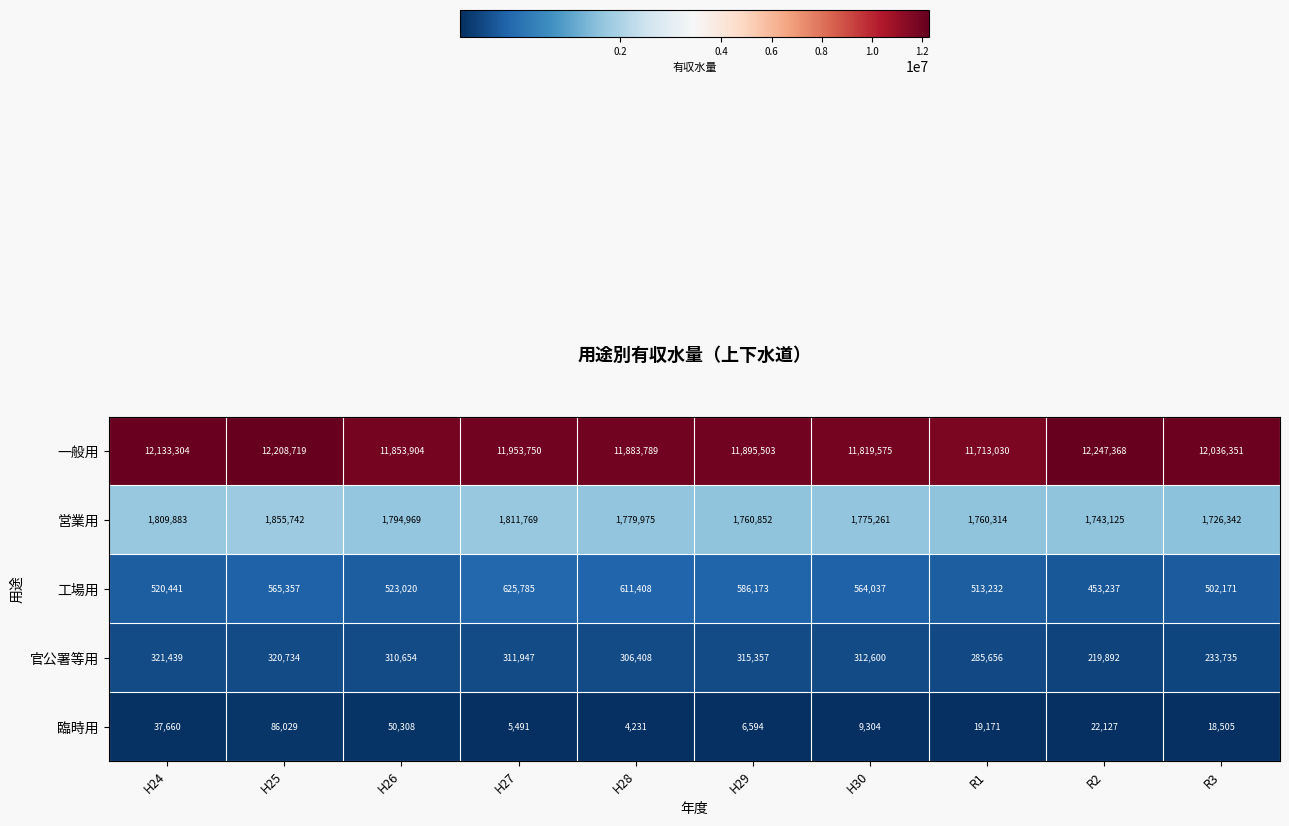

What is the maximum value shown in the chart?

12247368